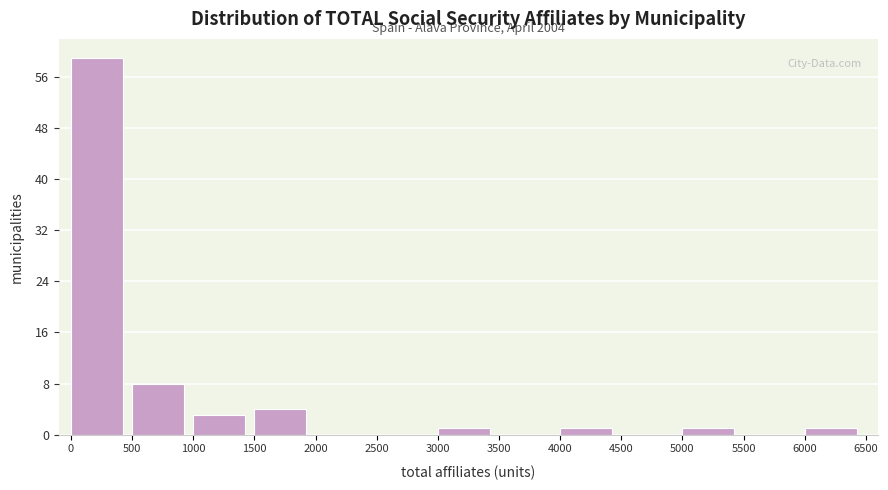

Over which range of the x-axis is the bar tallest?

0 to 500